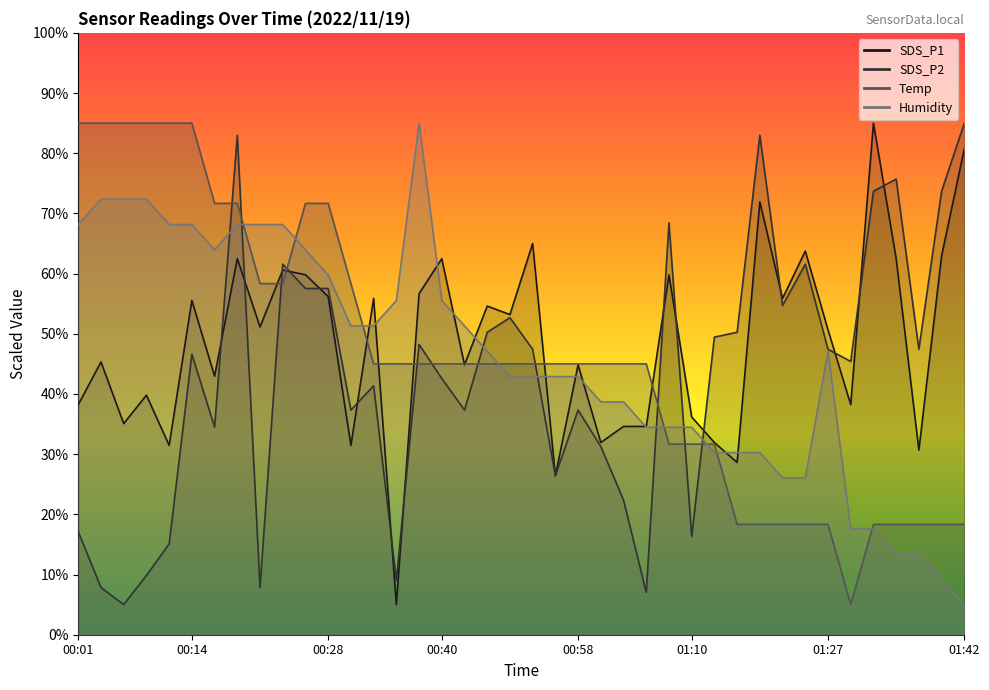

What value does the Humidity series have at 00:08?

72.4